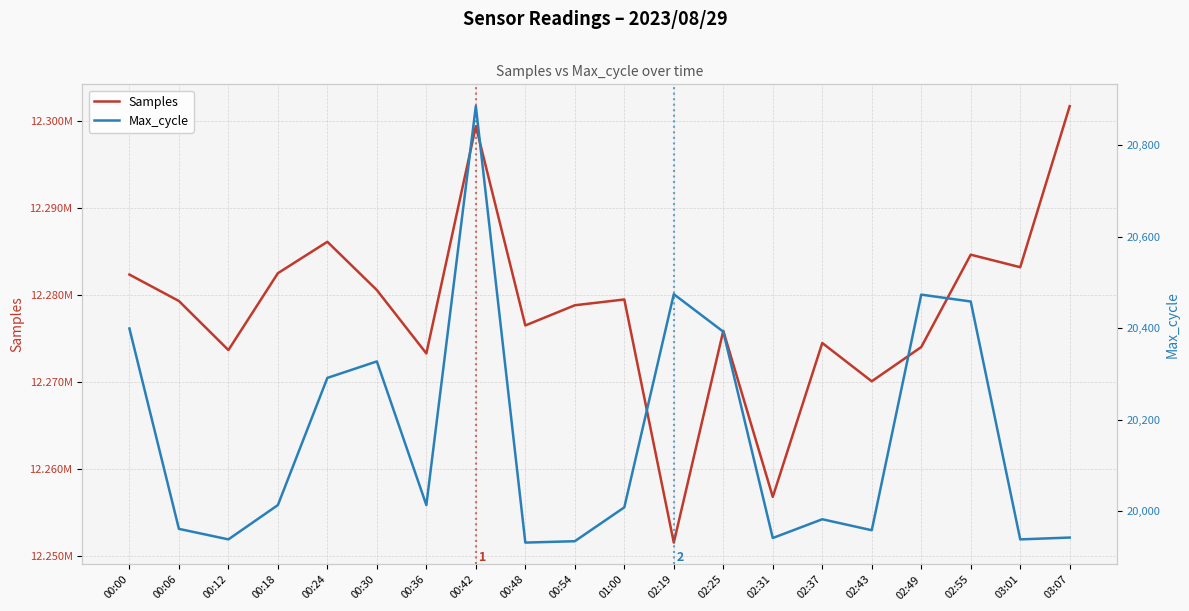

True or false: Samples and Max_cycle intersect in this chart.

False